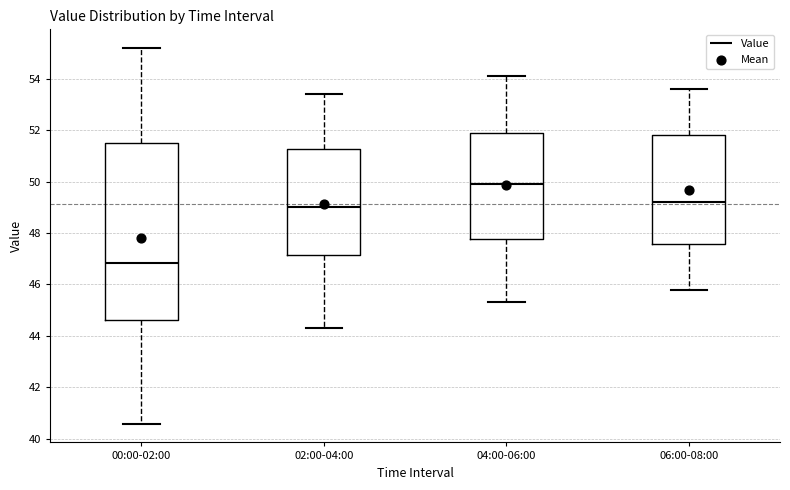

Which box is the tallest, from its lower edge to its upper edge?

00:00-02:00